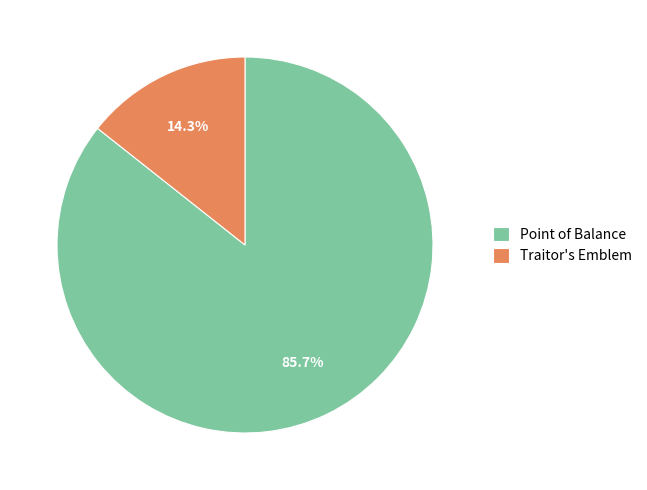

The Traitor's Emblem slice represents 14% of the pie. True or false?

True